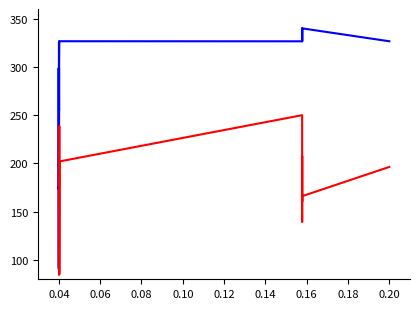

Count the number of categories in the chart.

18